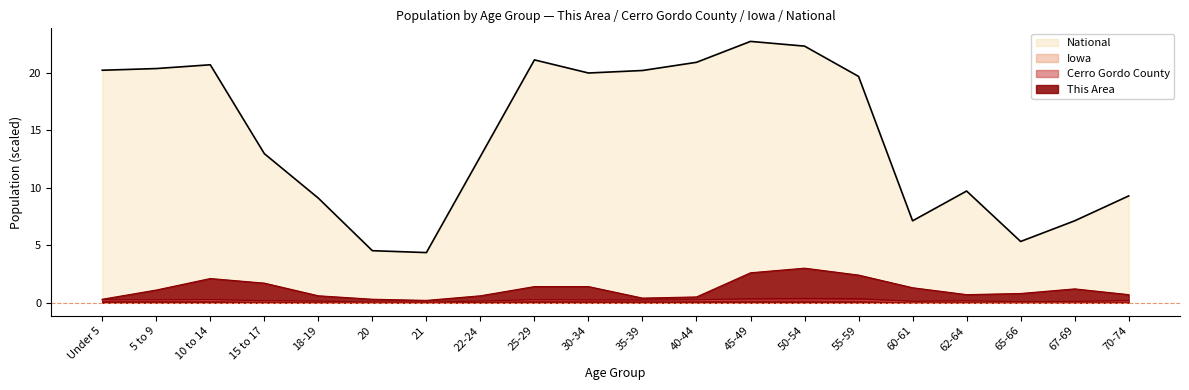

What is the value of the This Area point at the 10th from the left?

1.4